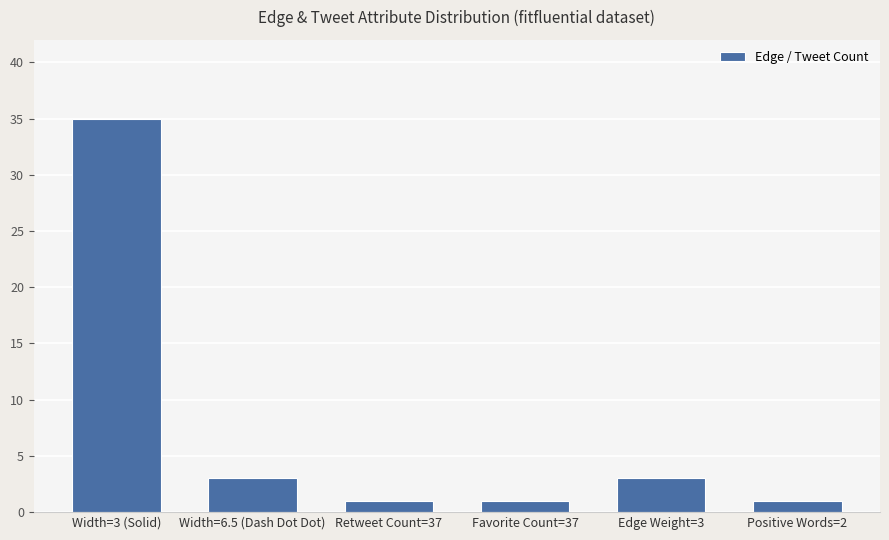

What is the average value?

7